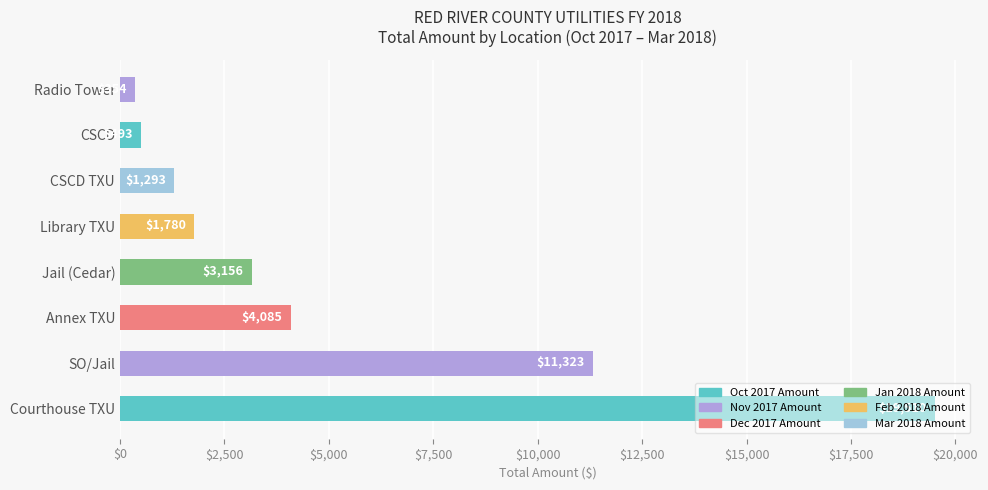

The value at Annex TXU is 4084.7. True or false?

True